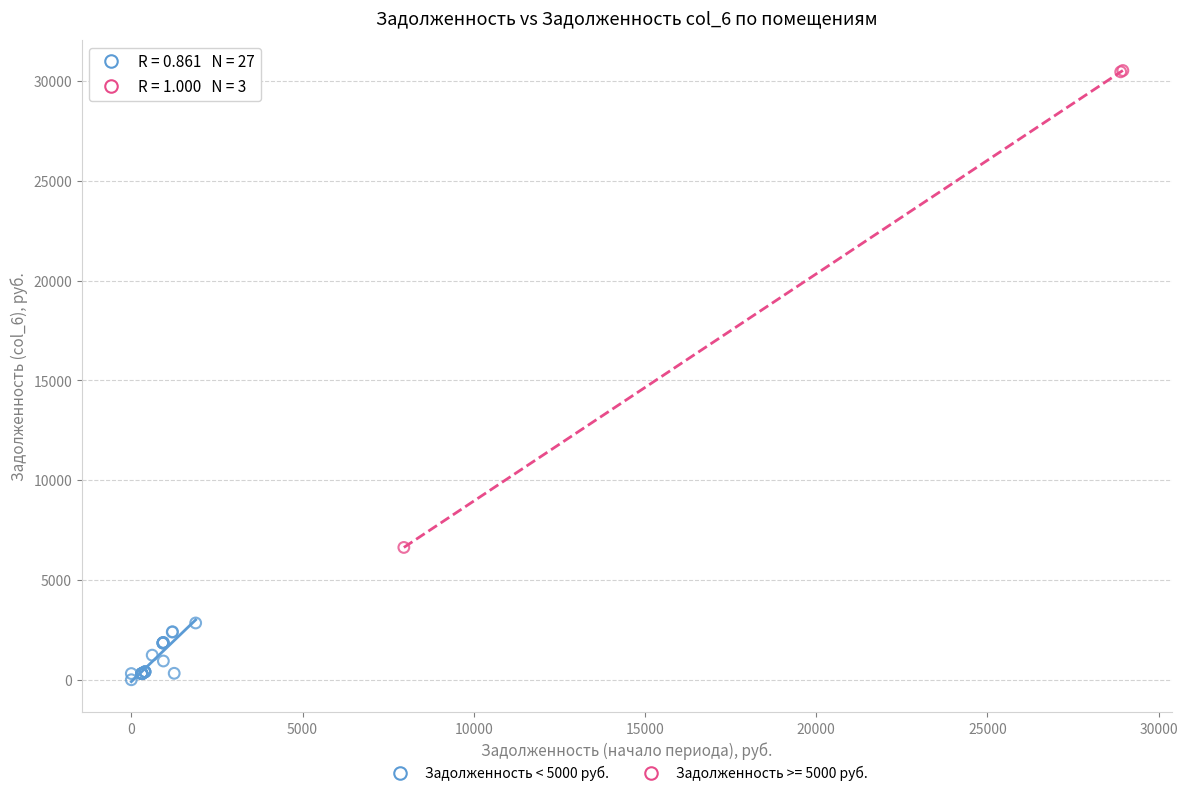

Which series has the widest spread of Y values?

Задолженность >= 5000 руб.